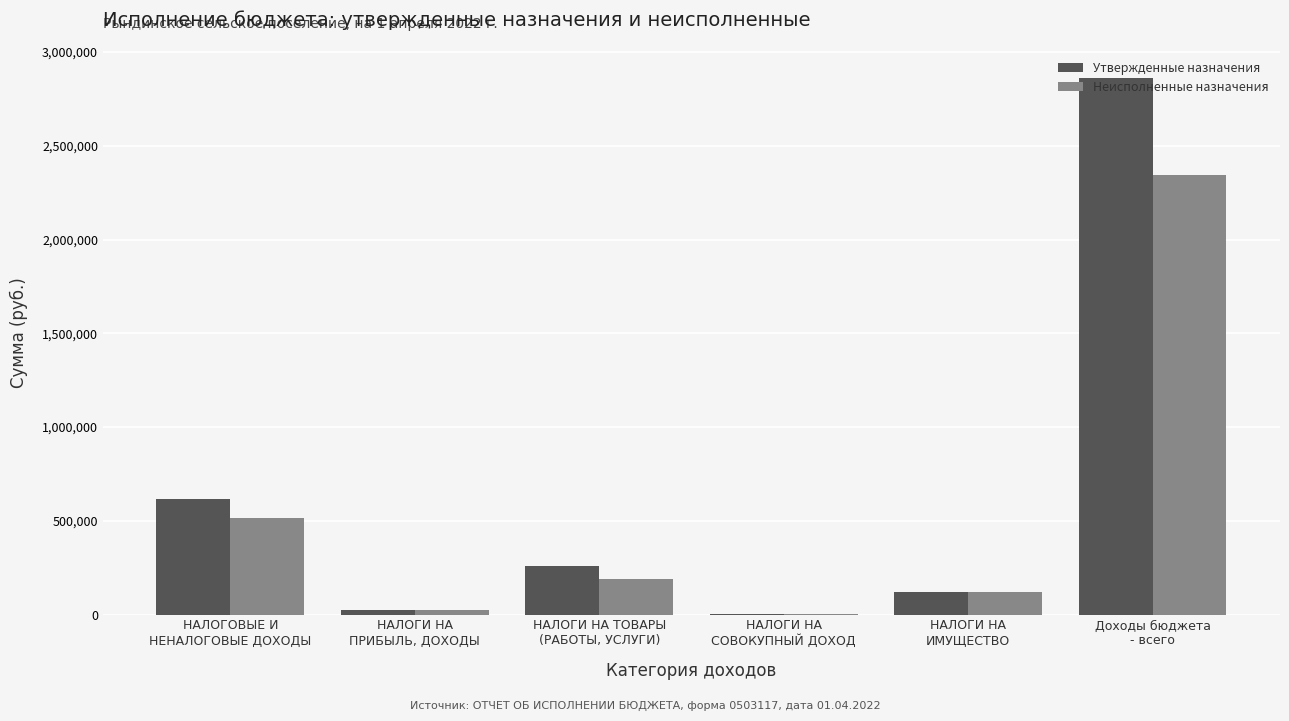

What is the maximum value shown in the chart?

2864466.0